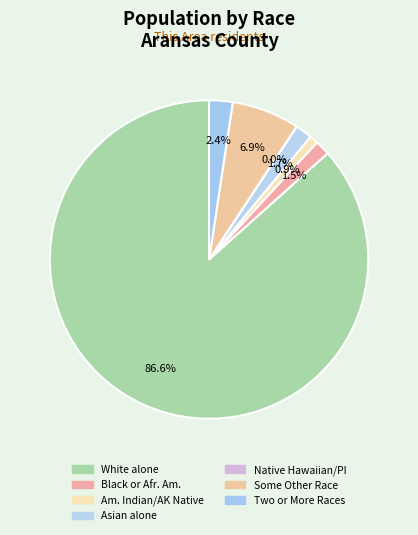

Which category has the smallest portion of the pie?

Native Hawaiian and Other Pacific